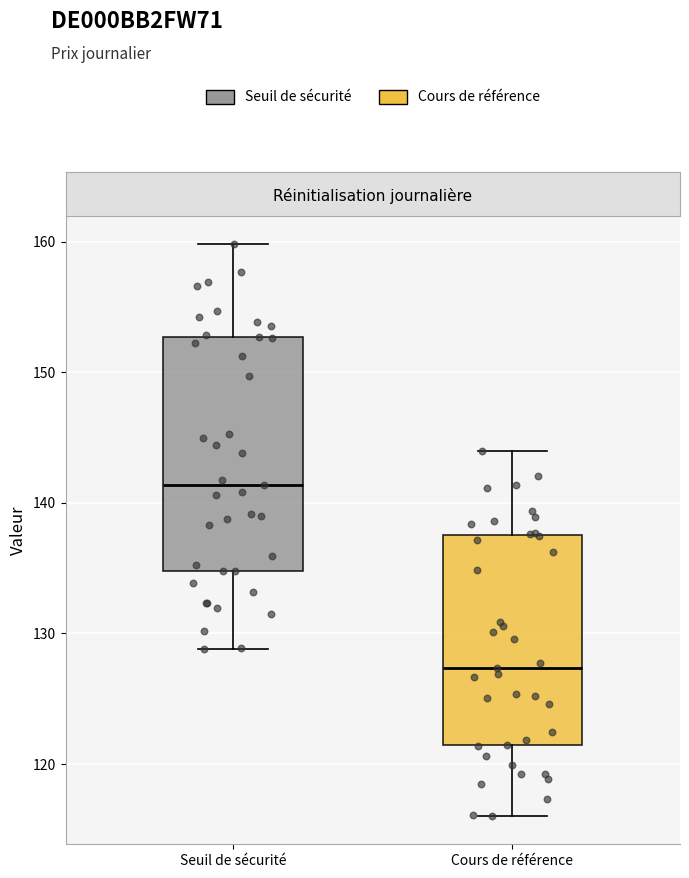

Reading left to right, read every box against the y-axis: the position of its median line, the range the box covers, and the ends of its whiskers. The values are not printed on the chart, so give them approximately, as read against the axis.

Seuil de sécurité: median 141, box 135 to 153, whiskers 129 to 160
Cours de référence: median 127, box 121 to 138, whiskers 116 to 144